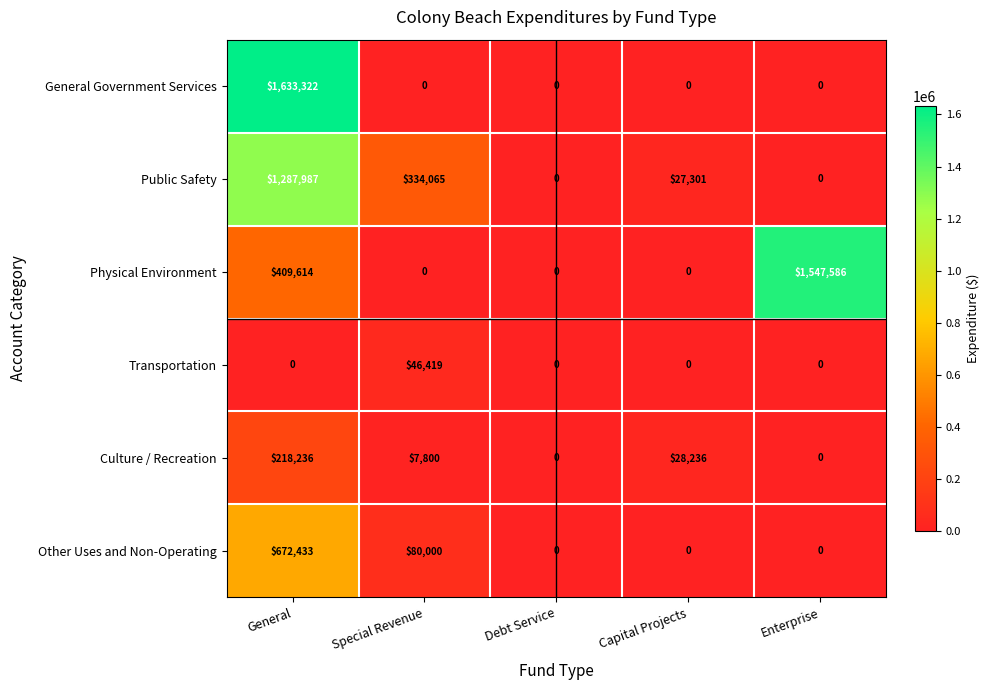

Is it true that General Government Services equals 0 at Capital Projects?

True